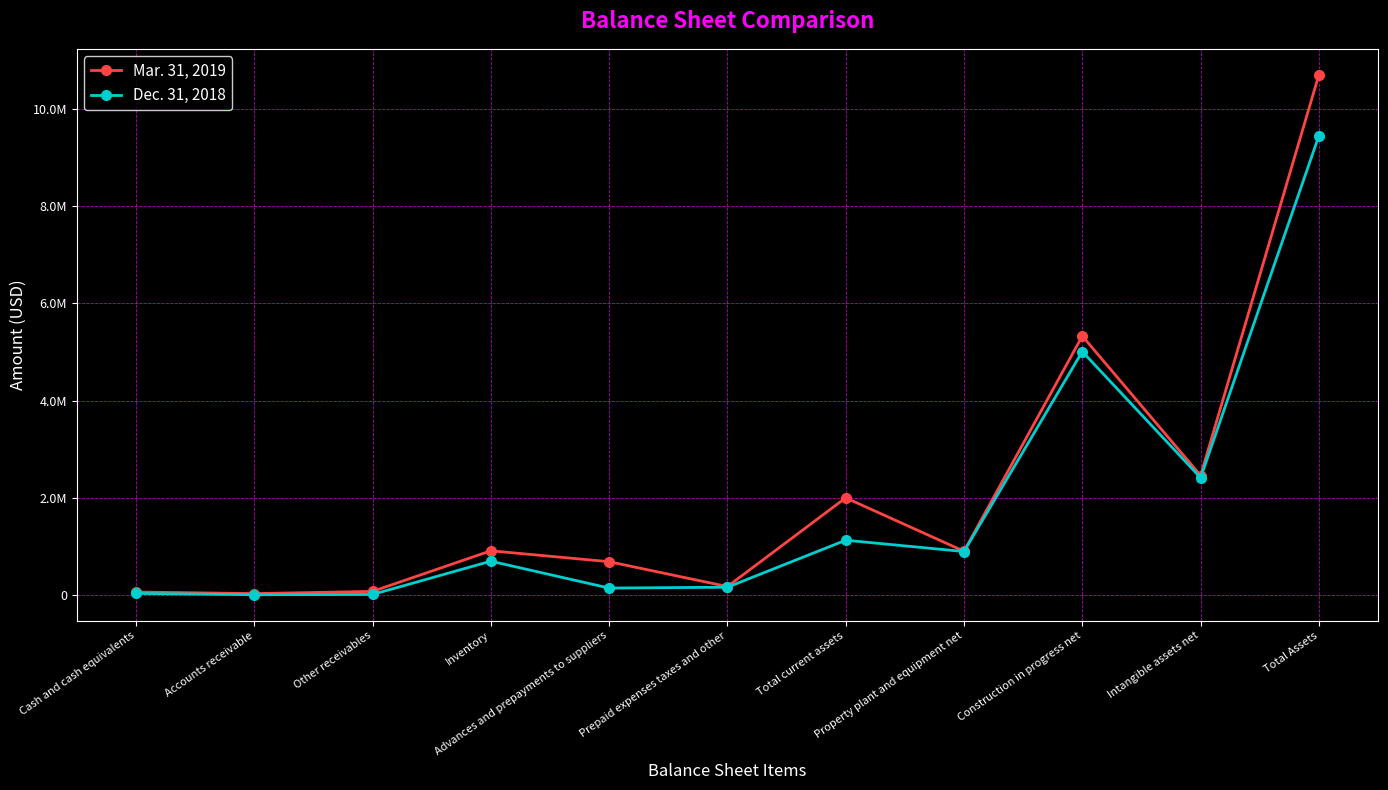

What are all the series names shown in the legend?

Mar. 31, 2019, Dec. 31, 2018